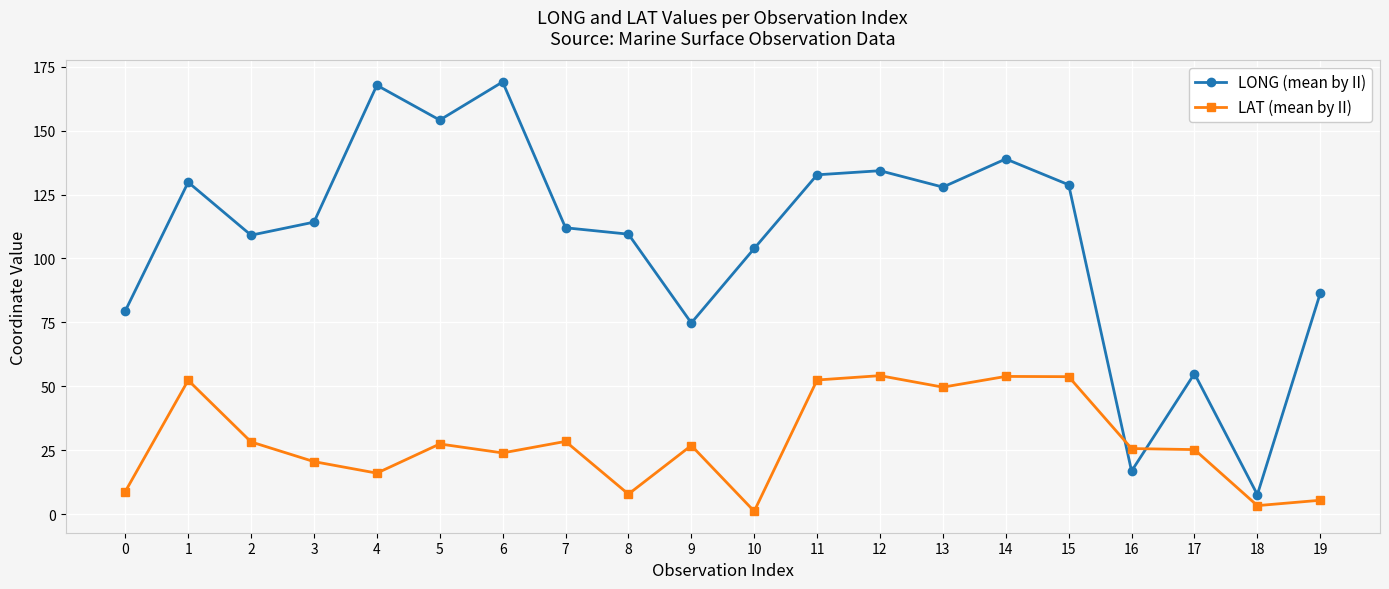

Is the value of LAT (mean by II) at 3 greater than the value of LONG (mean by II) at 8?

No